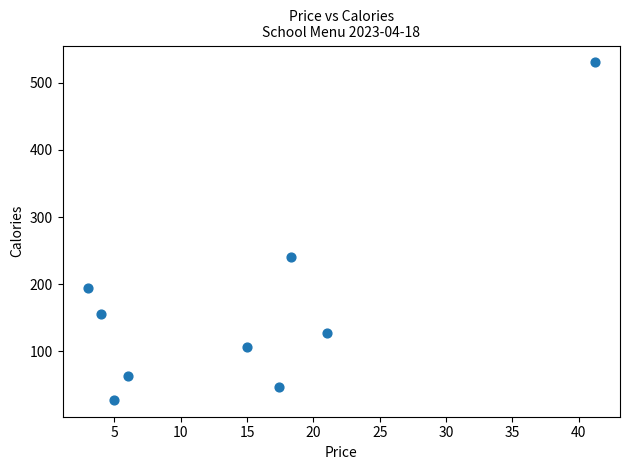

What is the range of Y values (max minus min)?

502